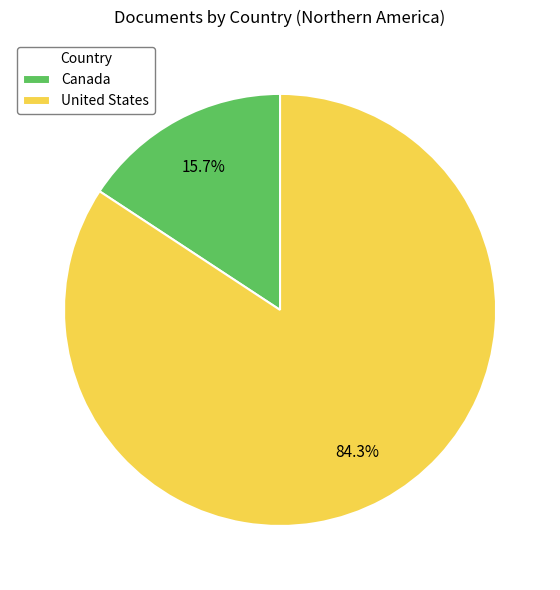

How many segments does this pie chart have?

2